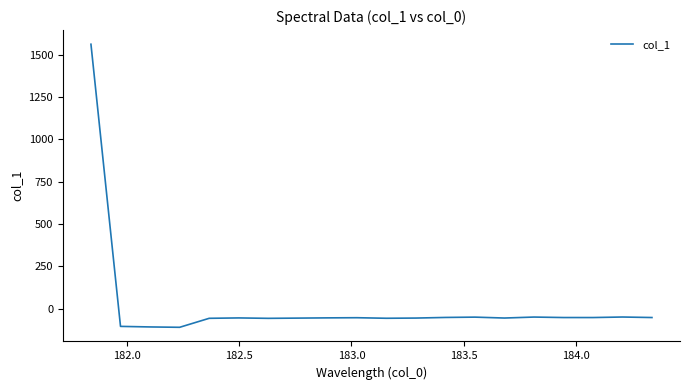

What is the difference between the maximum and minimum values?

1672.1